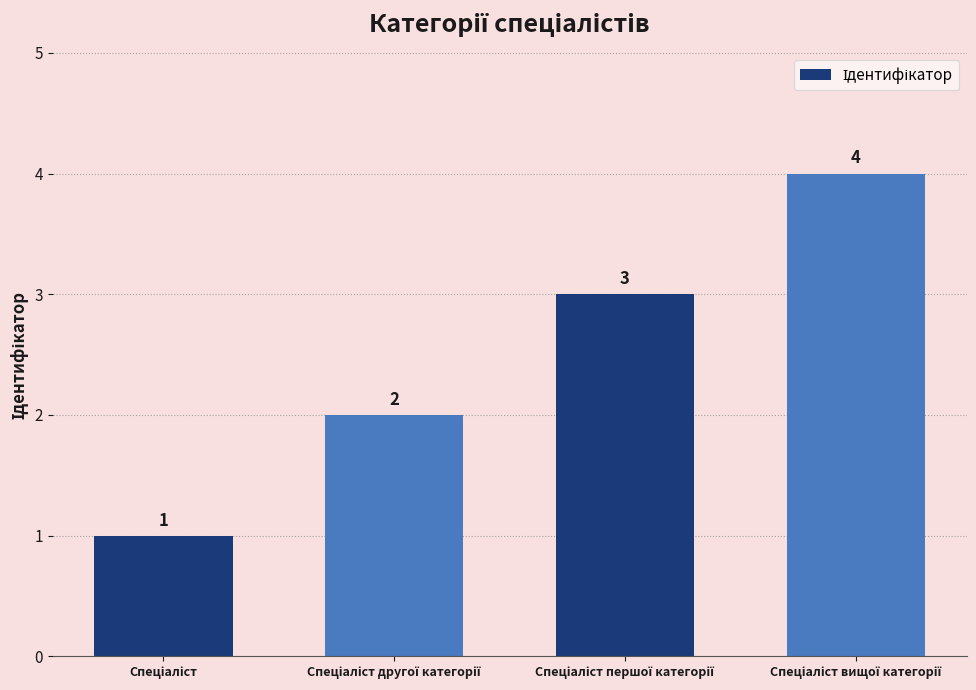

What is the value of the 3rd bar from the left?

3